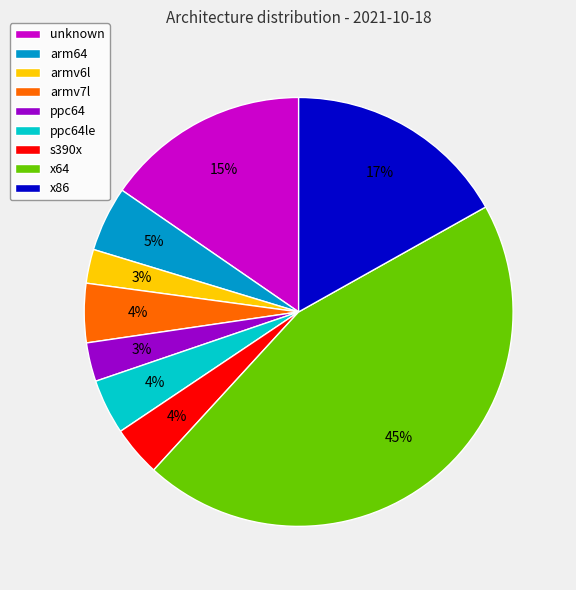

Is it true that arm64 is 5% of the pie?

True